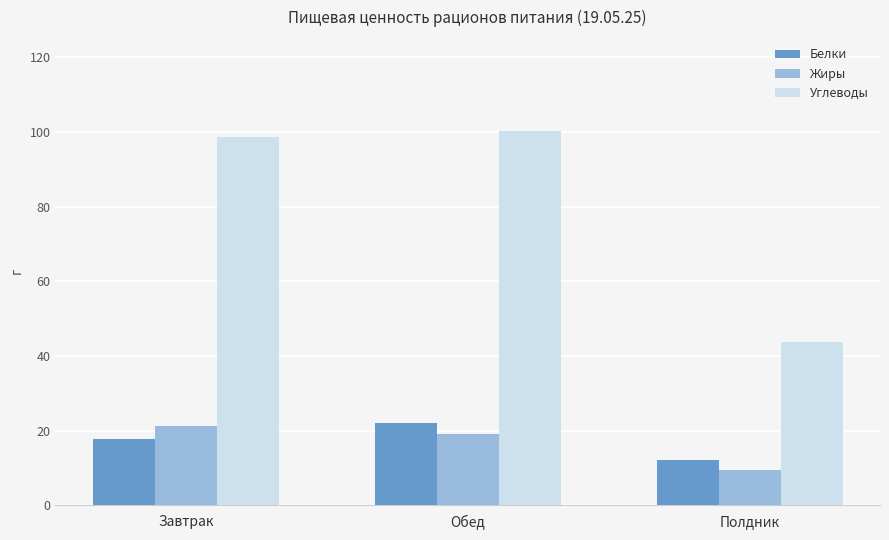

At how many categories does at least one series exceed 83?

2